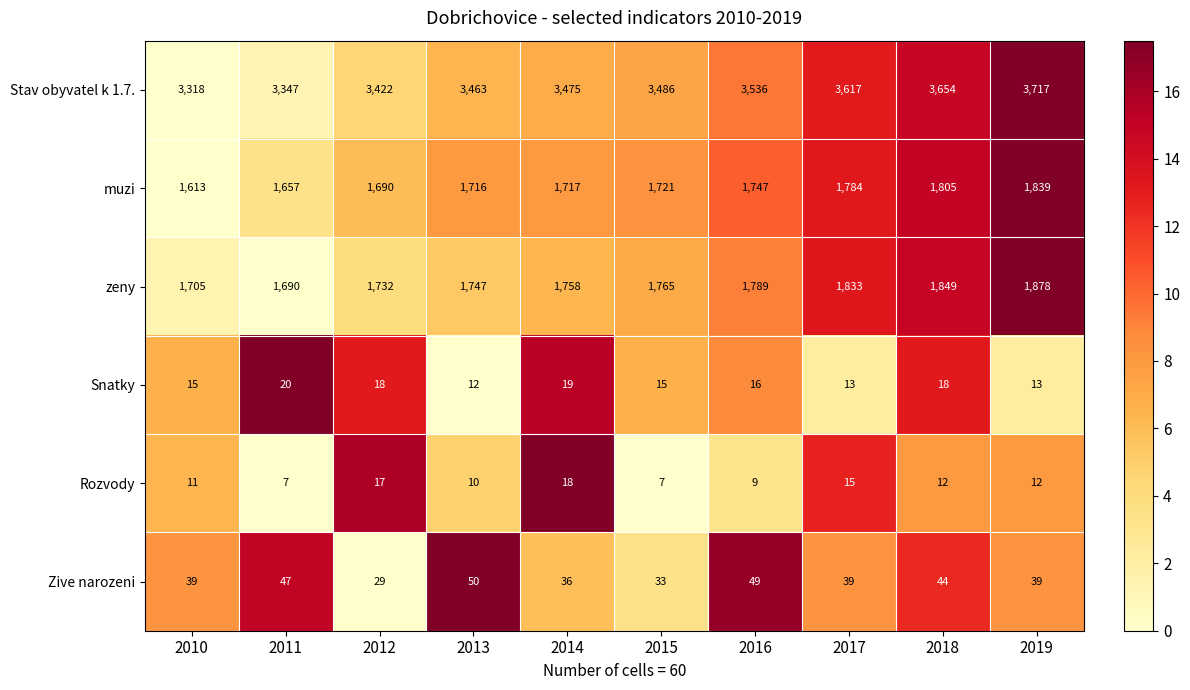

What is the total value across all series at 2018?

7382